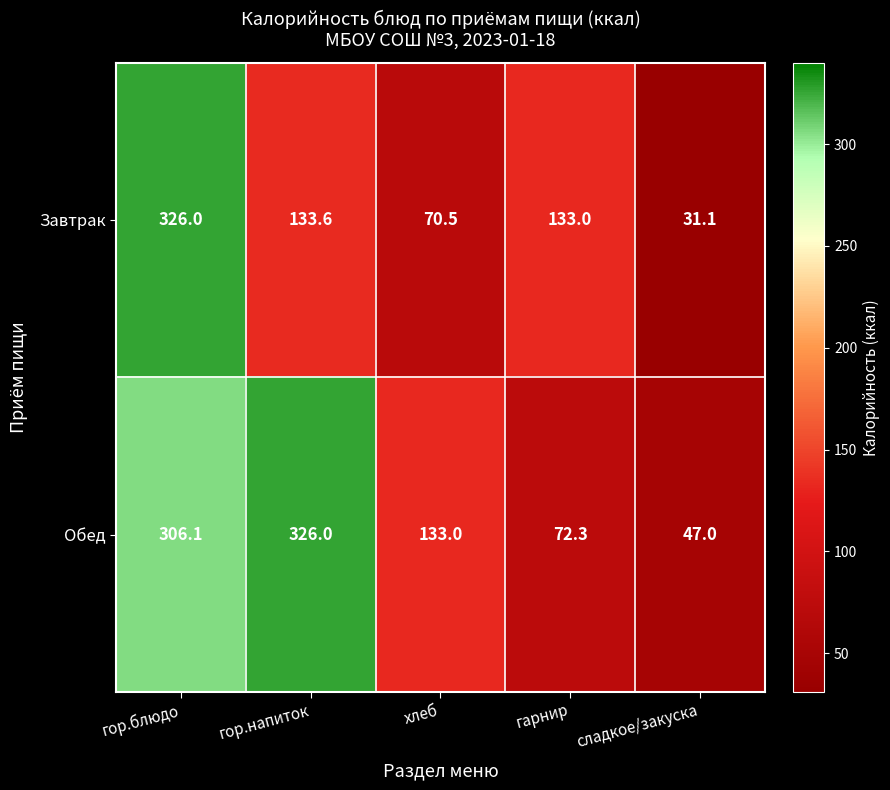

Reading left to right, extract all data points from this chart.

Завтрак: гор.блюдо=326.0	гор.напиток=133.6	хлеб=70.5	гарнир=133.0	сладкое/закуска=31.1
Обед: гор.блюдо=306.1	гор.напиток=326.0	хлеб=133.0	гарнир=72.3	сладкое/закуска=47.0